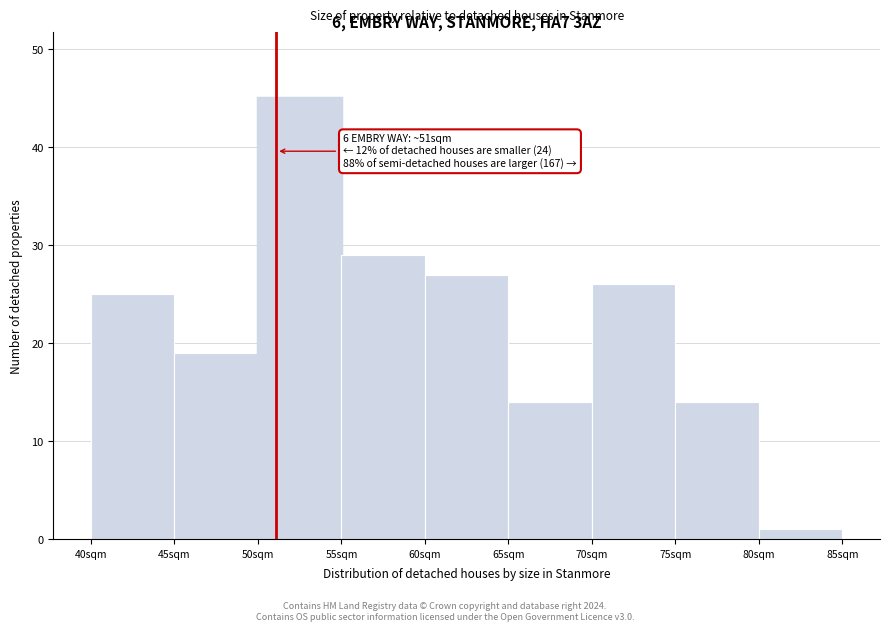

Over which range of the x-axis is the bar tallest?

50 to 55